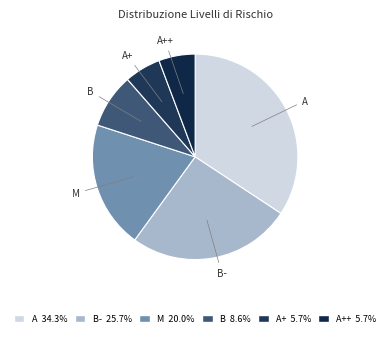

Rank the categories by value from highest to lowest.

A, B-, M, B, A+, A++